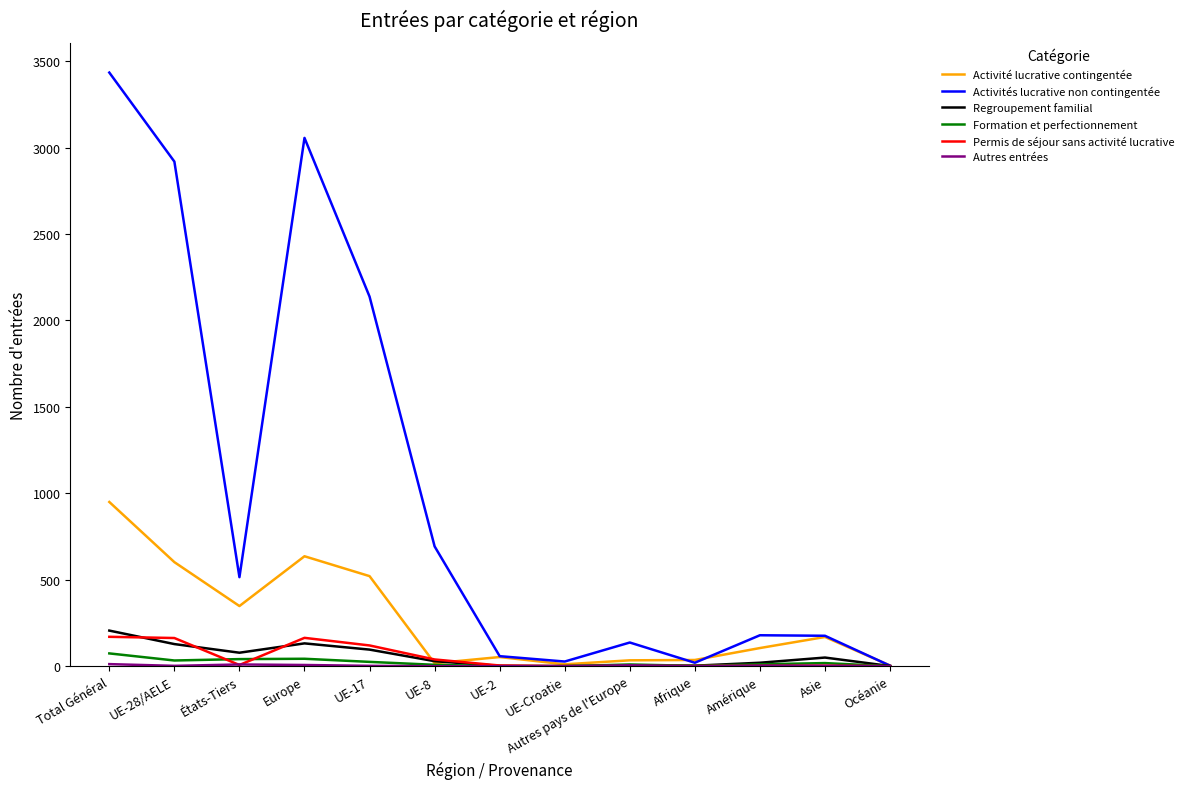

The Activités lucrative non contingentée series shows 3 at Océanie. True or false?

True